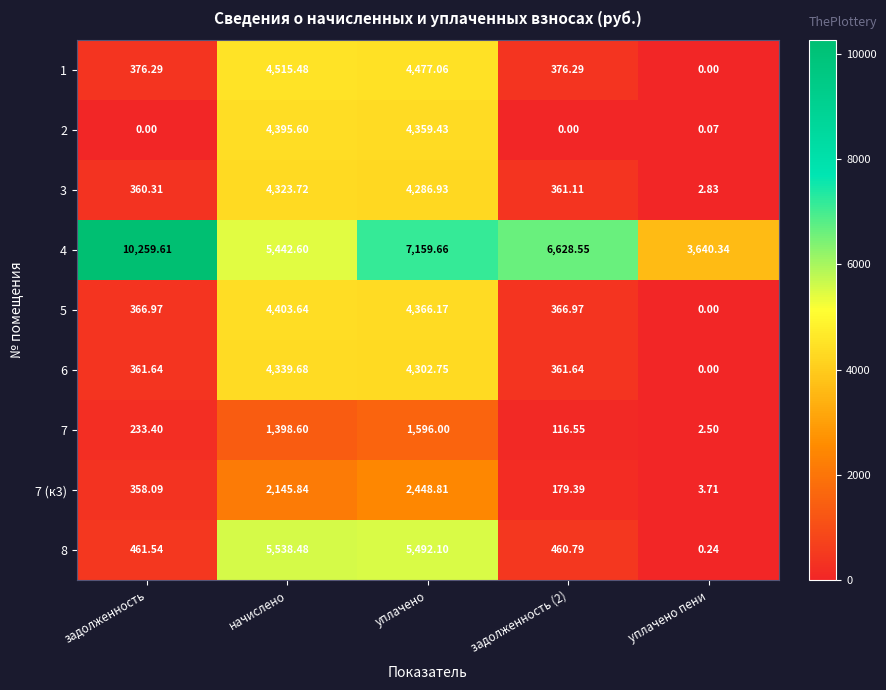

At which label does 4 first exceed 6628?

задолженность